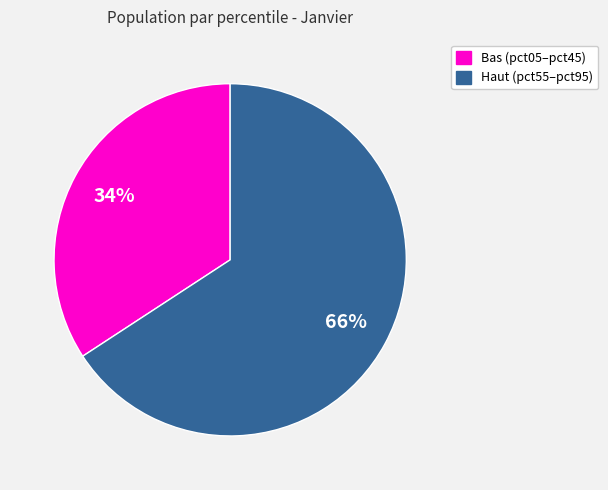

Does any single category account for the majority?

Yes